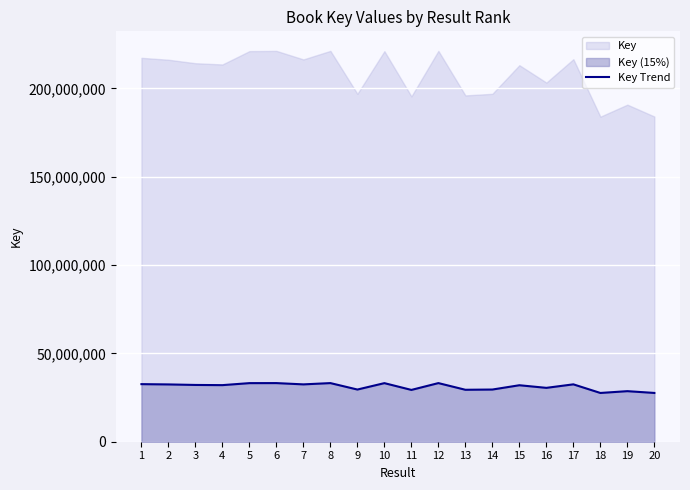

What is the sum of all values?

624039717.3